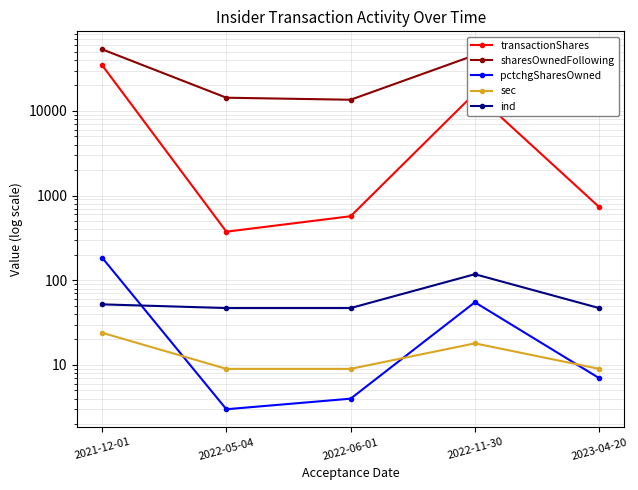

How many values in the sharesOwnedFollowing series are below 14328?

2